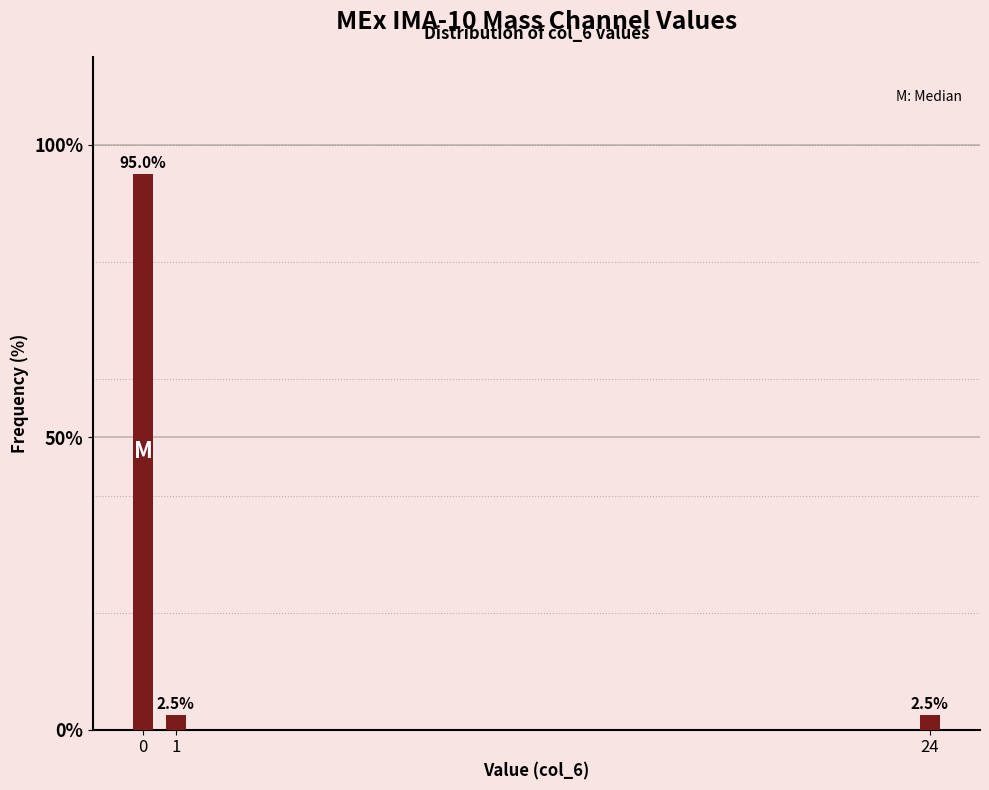

Reading left to right, list all the values displayed in this chart.

95.0	2.5	2.5